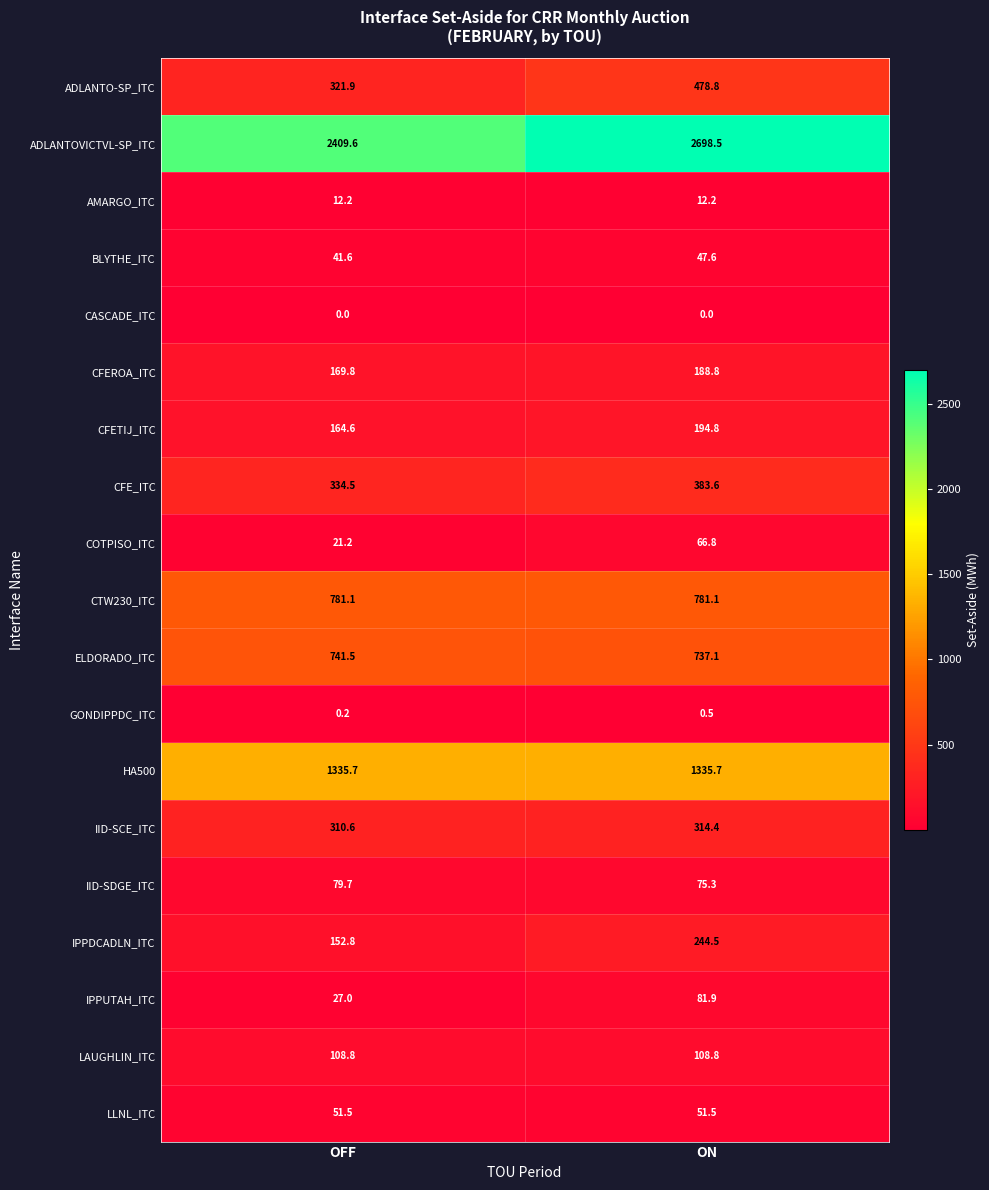

List the labels in order of GONDIPPDC_ITC value, smallest first.

OFF, ON